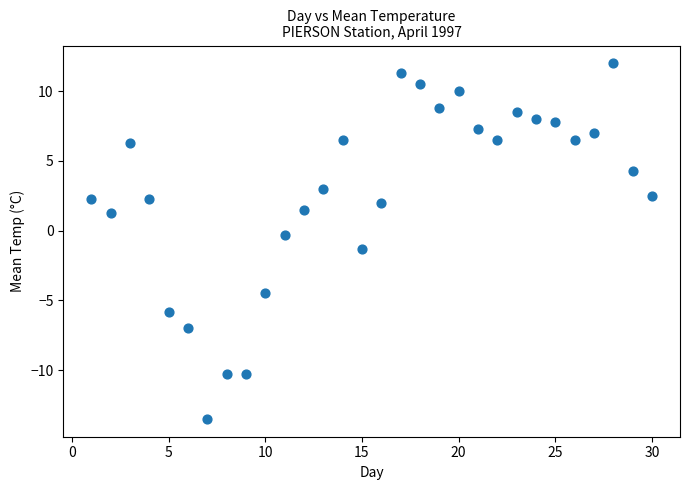

What is the range of X values (max minus min)?

29.0